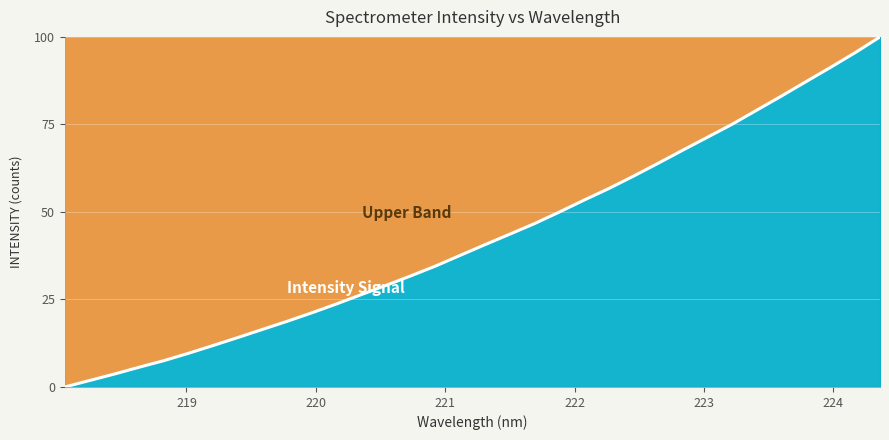

What is the greatest value displayed?

100.0